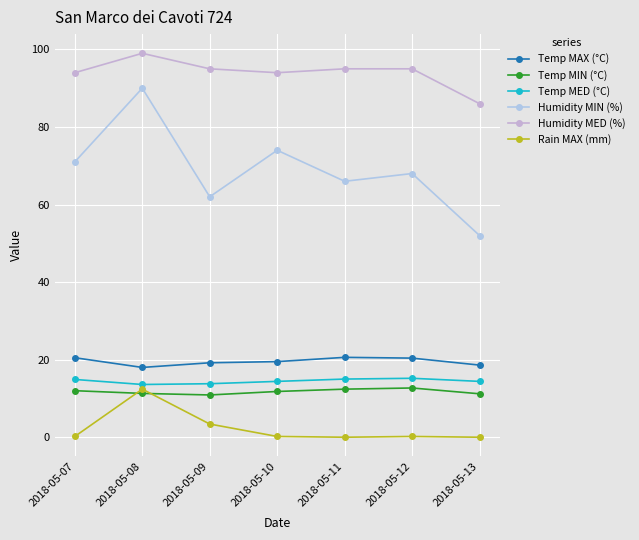

Reading right to left, extract all data points from this chart.

Temp MAX (°C): 2018-05-13=18.6	2018-05-12=20.4	2018-05-11=20.6	2018-05-10=19.5	2018-05-09=19.2	2018-05-08=18.0	2018-05-07=20.5
Temp MIN (°C): 2018-05-13=11.2	2018-05-12=12.7	2018-05-11=12.4	2018-05-10=11.8	2018-05-09=10.9	2018-05-08=11.3	2018-05-07=12.0
Temp MED (°C): 2018-05-13=14.4	2018-05-12=15.2	2018-05-11=15.0	2018-05-10=14.4	2018-05-09=13.8	2018-05-08=13.6	2018-05-07=14.9
Humidity MIN (%): 2018-05-13=52.0	2018-05-12=68.0	2018-05-11=66.0	2018-05-10=74.0	2018-05-09=62.0	2018-05-08=90.0	2018-05-07=71.0
Humidity MED (%): 2018-05-13=86.0	2018-05-12=95.0	2018-05-11=95.0	2018-05-10=94.0	2018-05-09=95.0	2018-05-08=99.0	2018-05-07=94.0
Rain MAX (mm): 2018-05-13=0.0	2018-05-12=0.2	2018-05-11=0.0	2018-05-10=0.2	2018-05-09=3.4	2018-05-08=12.4	2018-05-07=0.2